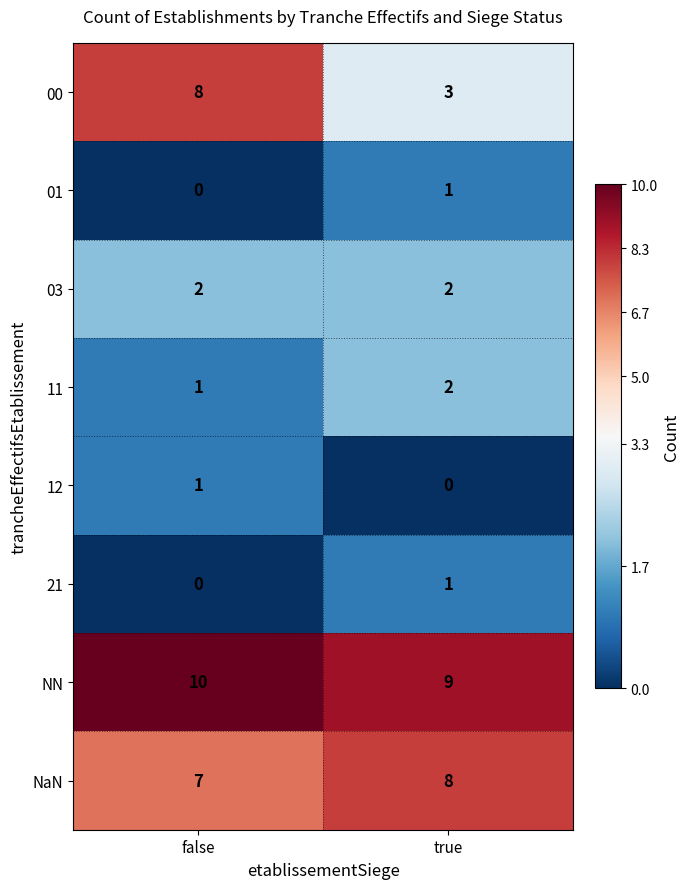

Which category has the lowest value in the 11 series?

false